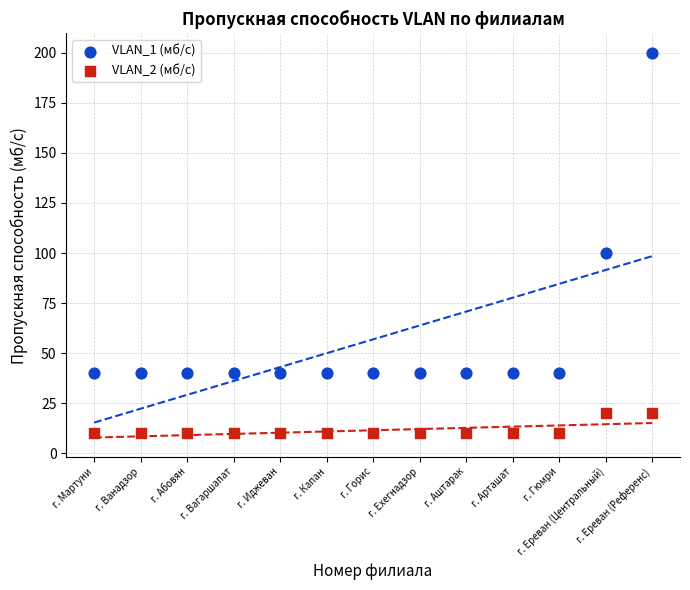

Which series contains the highest Y value?

VLAN_1 (мб/с)